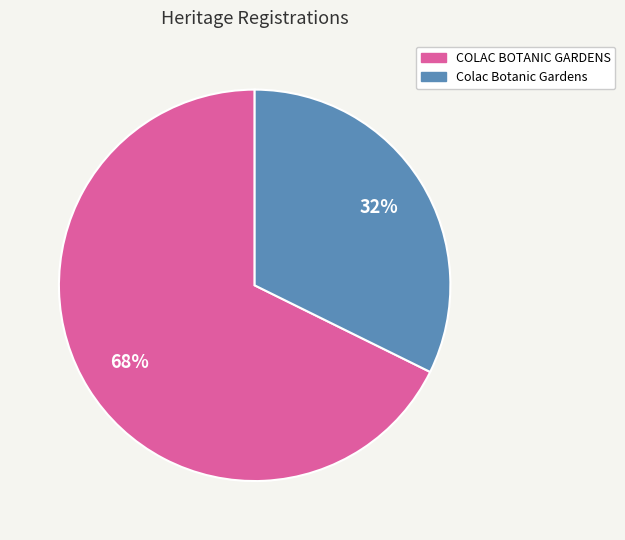

Is the sum of Colac Botanic Gardens and COLAC BOTANIC GARDENS greater than half?

Yes